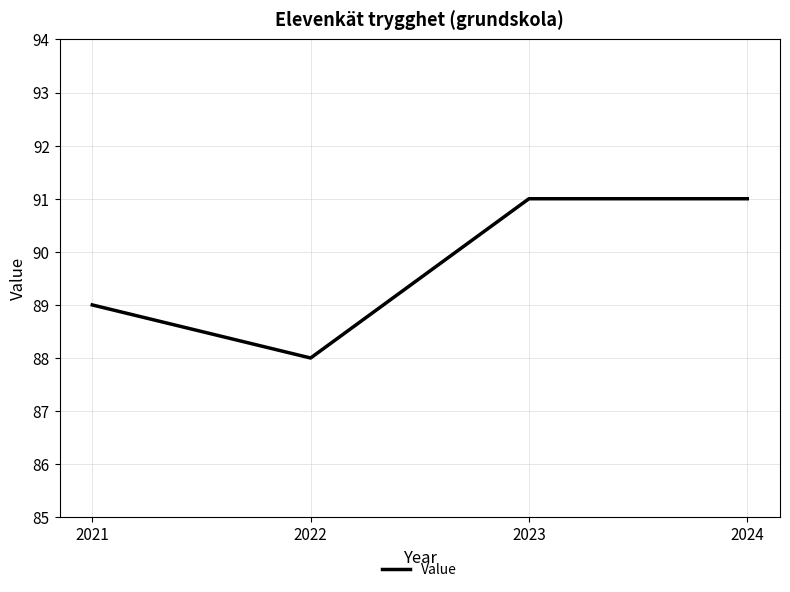

The chart shows a value of 91 at 2023. True or false?

True